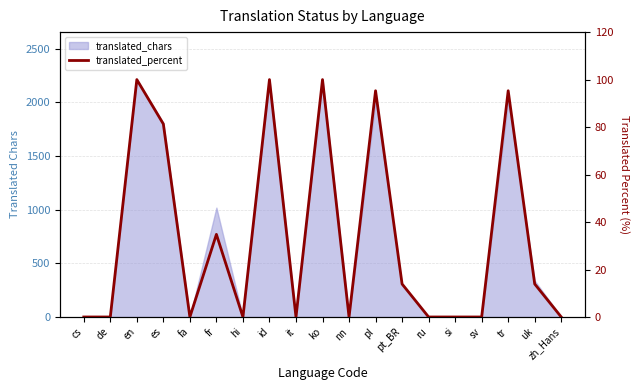

At which label is the value closest to 50?

fr